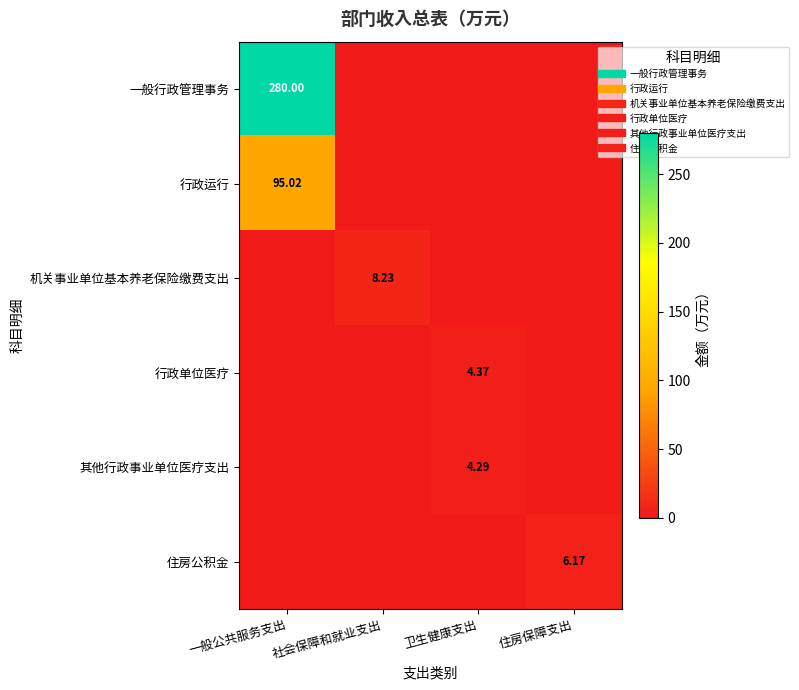

What is the difference between the maximum and minimum values in the 行政单位医疗 series?

4.4